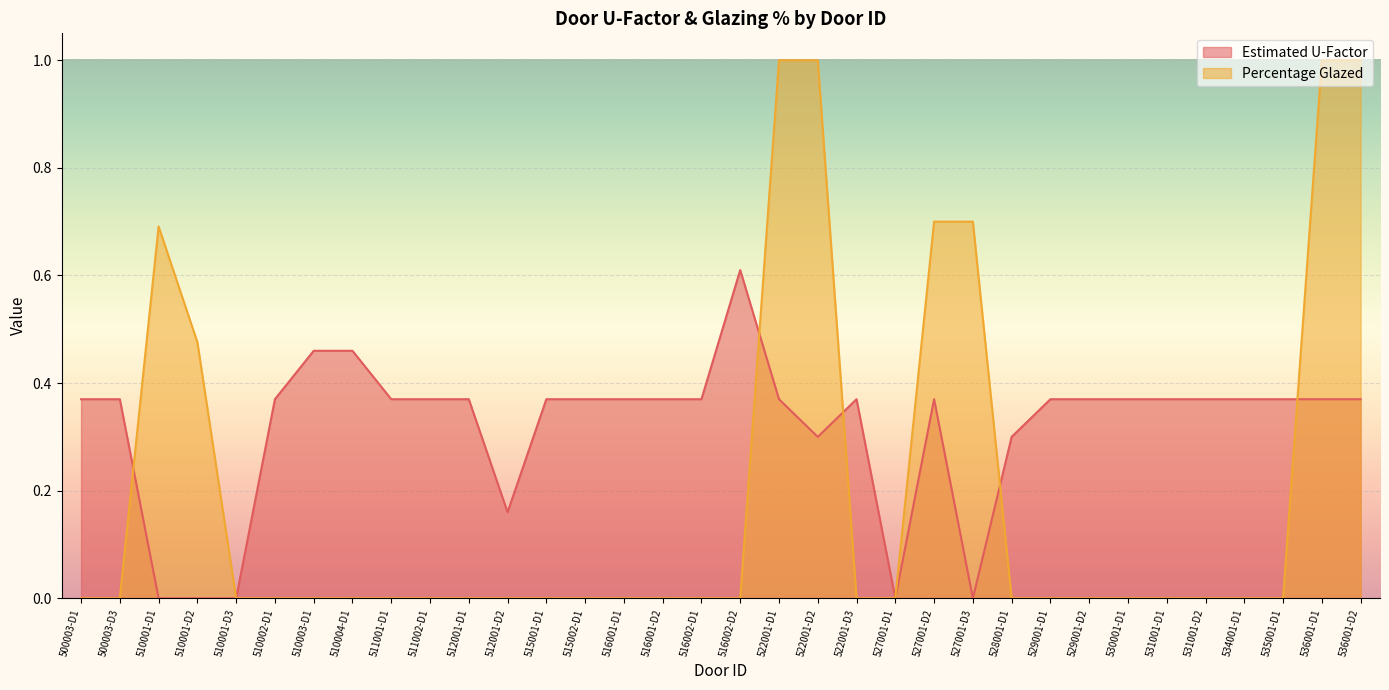

Is the value of Percentage Glazed at 516001-D2 greater than the value of Estimated U-Factor at 515002-D1?

No